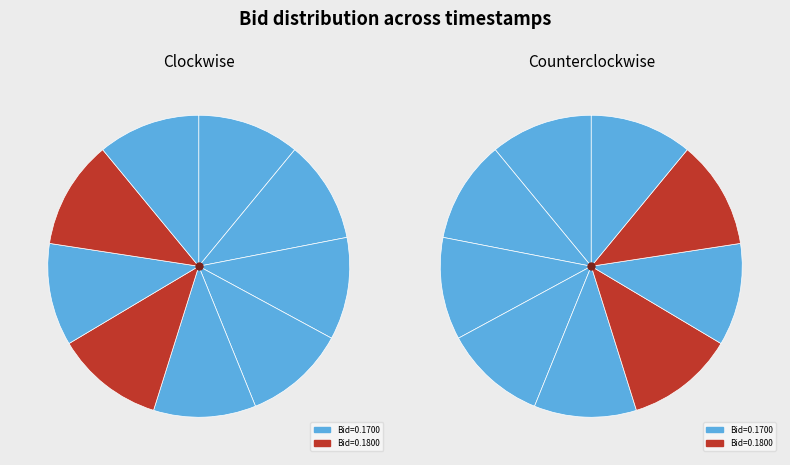

To the nearest percent, what is the combined percentage of 15:32:28.877 and 16:15:23.971?

22%